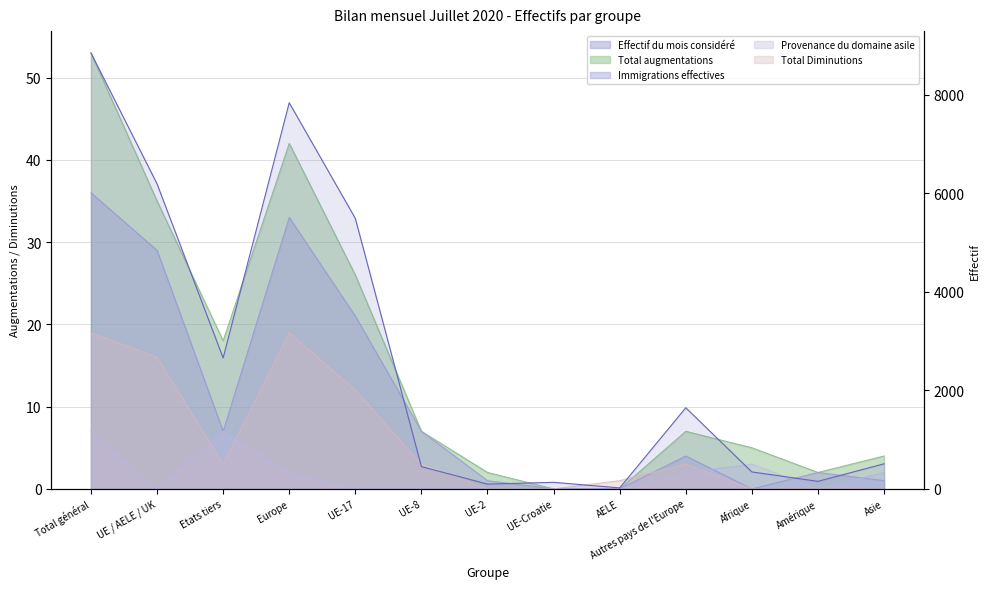

What is the difference between the Immigrations effectives values at UE-8 and Total général?

16